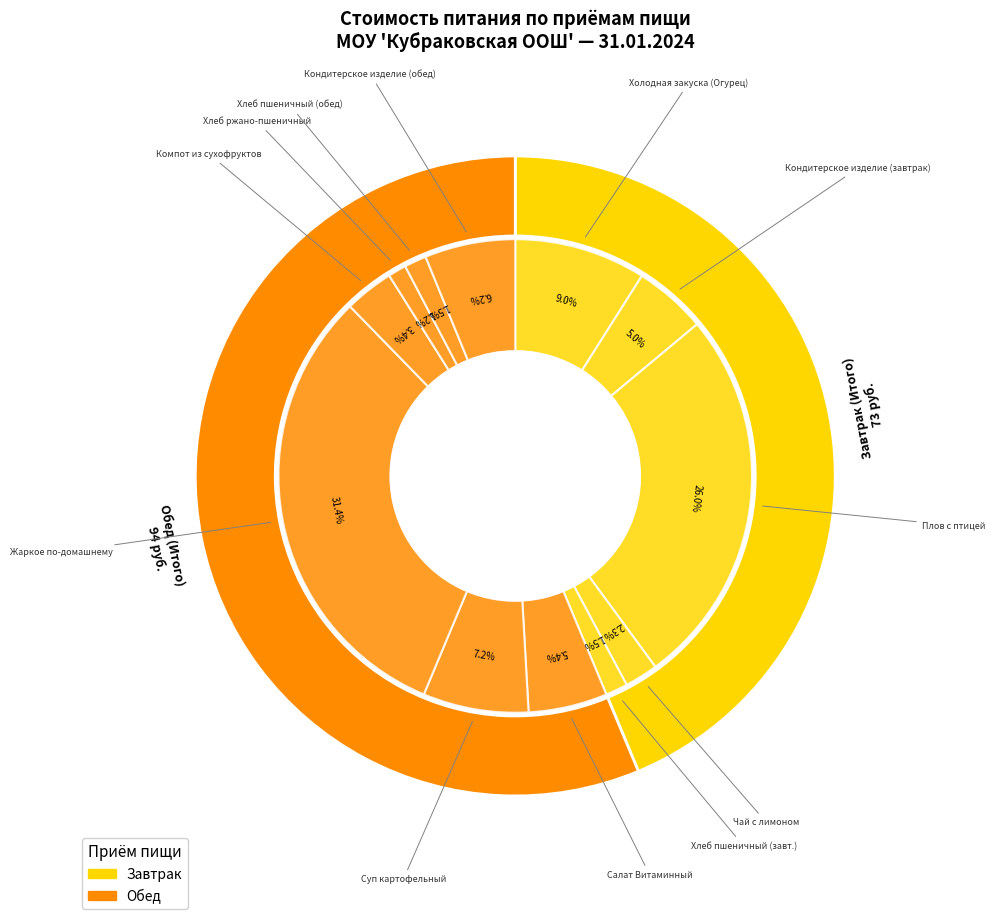

Which category accounts for the majority?

Обед (Итого)